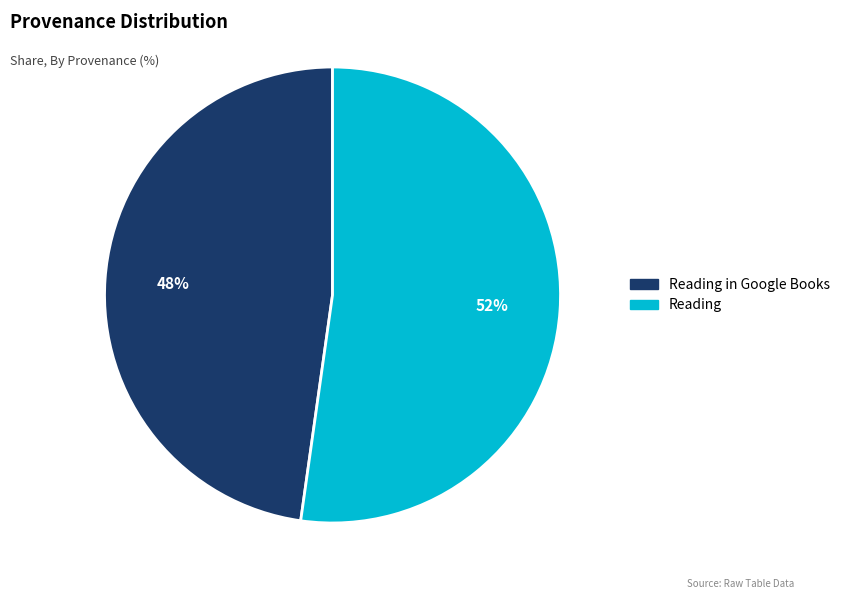

Does any single category account for the majority?

Yes